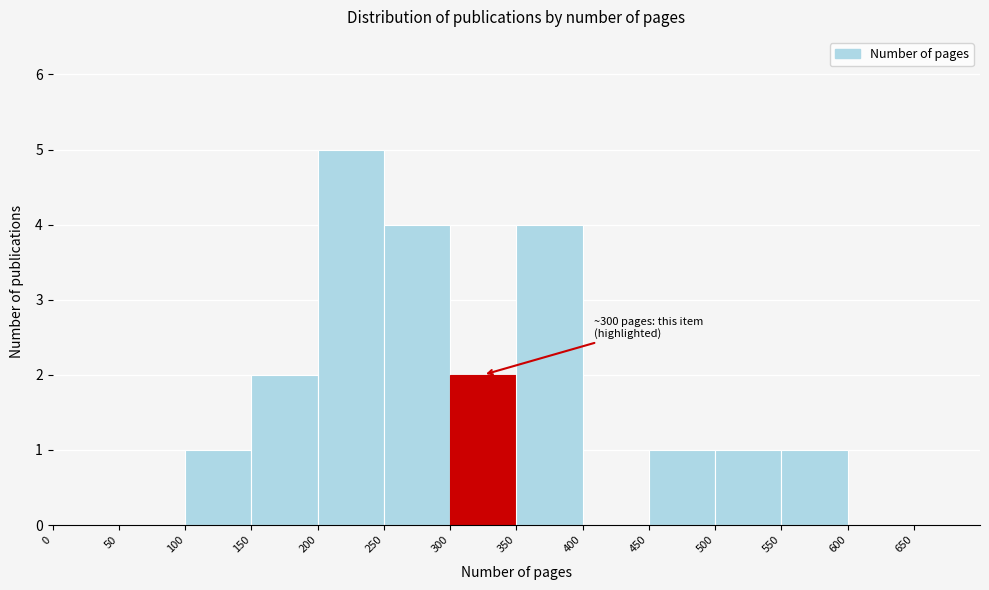

Which range on the x-axis has the tallest bar?

200 to 250